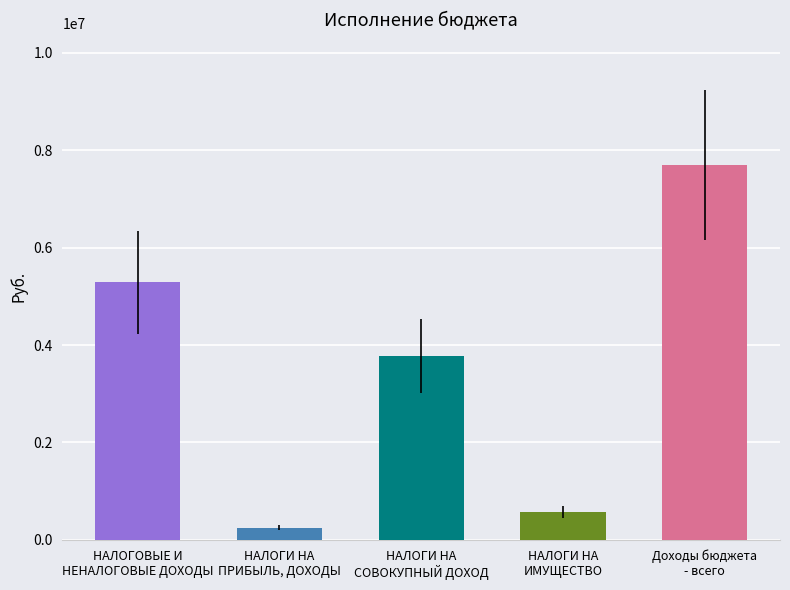

What is the difference between the maximum and minimum values?

7456991.0